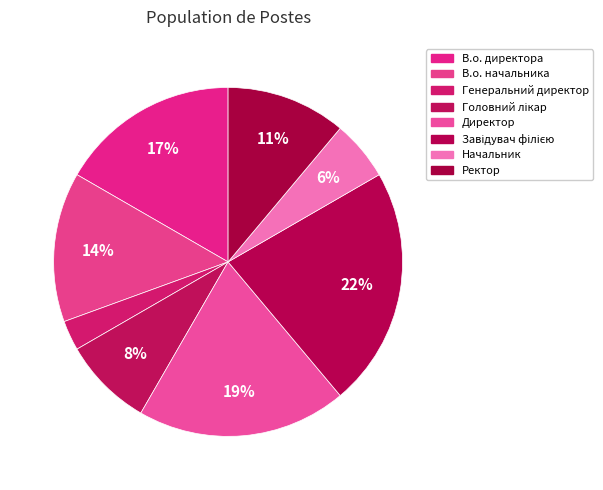

How many segments does this pie chart have?

8